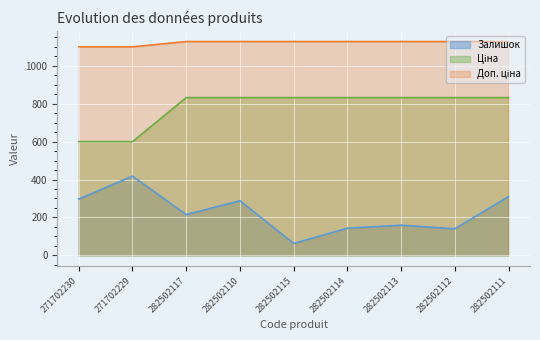

Is it true that Залишок equals 96.4 at 282502115?

False